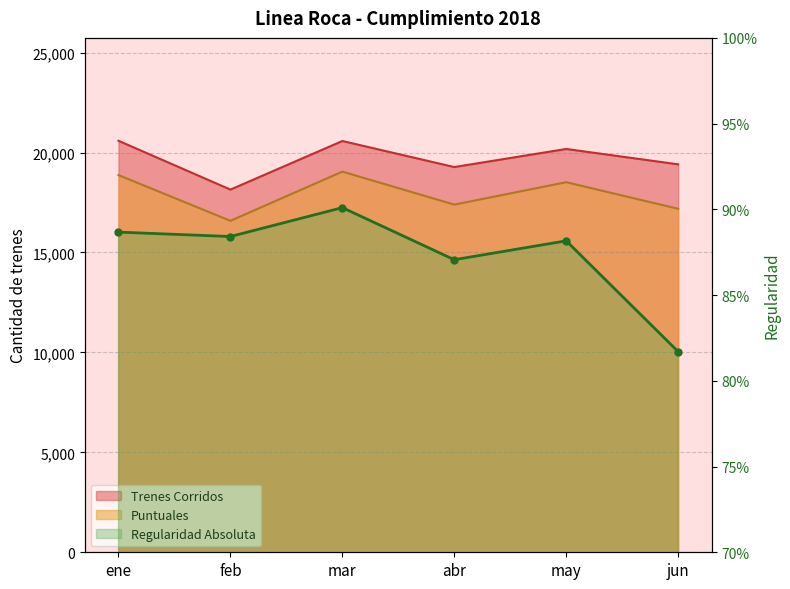

Reading left to right, what are all the values shown in this chart?

Trenes Corridos: ene=20590.0	feb=18147.0	mar=20578.0	abr=19275.0	may=20180.0	jun=19411.0
Puntuales: ene=18873.0	feb=16585.0	mar=19047.0	abr=17396.0	may=18517.0	jun=17187.0
Regularidad Absoluta: ene=0.9	feb=0.9	mar=0.9	abr=0.9	may=0.9	jun=0.8